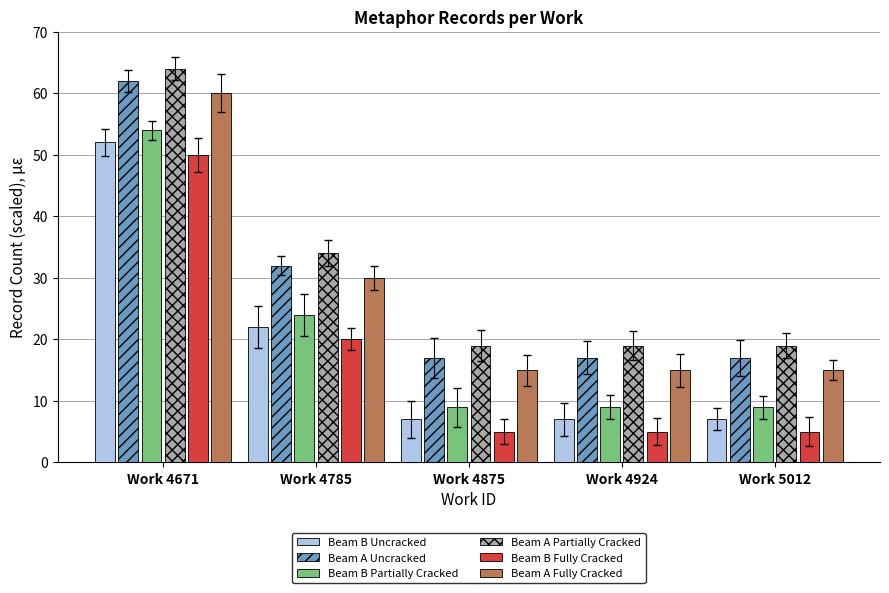

Is the value of Beam A Fully Cracked at Work 4875 greater than the value of Beam B Fully Cracked at Work 4671?

No